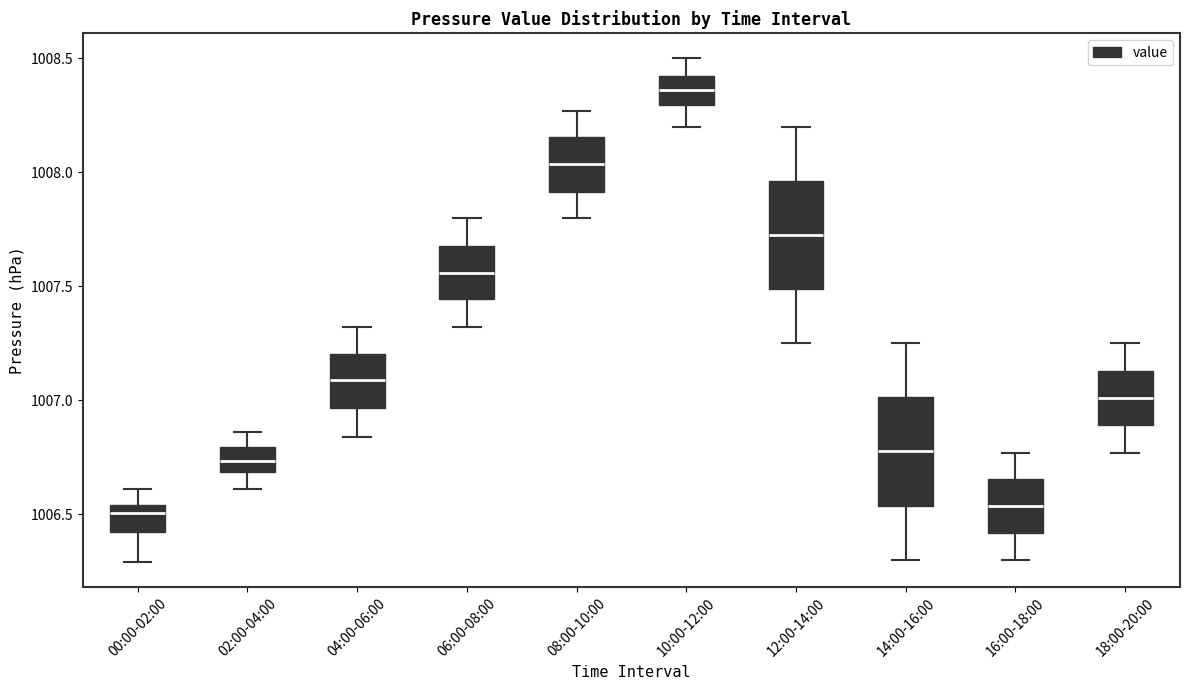

Reading left to right, transcribe this box plot: for each box, give where its median line is, the range the box spans, and where its two whiskers end, as read against the y-axis. The values are not printed on the chart, so give them approximately, as read against the axis.

00:00-02:00: median 1006.50, box 1006.40 to 1006.55, whiskers 1006.30 to 1006.60
02:00-04:00: median 1006.75, box 1006.70 to 1006.80, whiskers 1006.60 to 1006.85
04:00-06:00: median 1007.10, box 1006.95 to 1007.20, whiskers 1006.85 to 1007.30
06:00-08:00: median 1007.55, box 1007.45 to 1007.70, whiskers 1007.30 to 1007.80
08:00-10:00: median 1008.05, box 1007.90 to 1008.15, whiskers 1007.80 to 1008.25
10:00-12:00: median 1008.35, box 1008.30 to 1008.45, whiskers 1008.20 to 1008.50
12:00-14:00: median 1007.75, box 1007.50 to 1007.95, whiskers 1007.25 to 1008.20
14:00-16:00: median 1006.80, box 1006.55 to 1007.00, whiskers 1006.30 to 1007.25
16:00-18:00: median 1006.55, box 1006.40 to 1006.65, whiskers 1006.30 to 1006.75
18:00-20:00: median 1007.00, box 1006.90 to 1007.15, whiskers 1006.75 to 1007.25